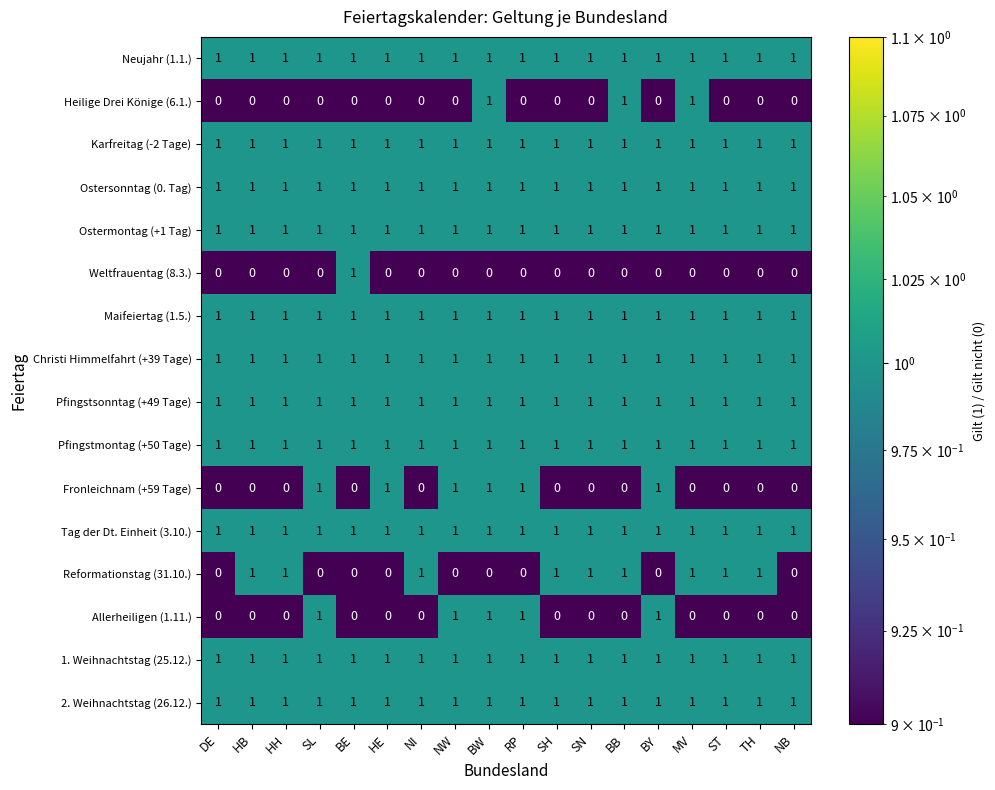

What is the sum of all 1. Weihnachtstag (25.12.) values?

18